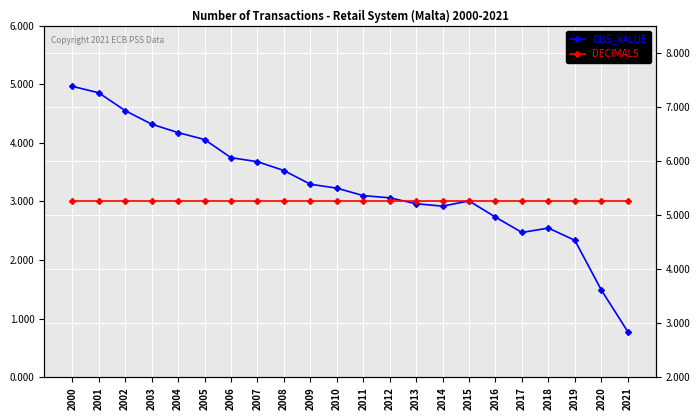

Which series has the largest total across all categories?

OBS_VALUE